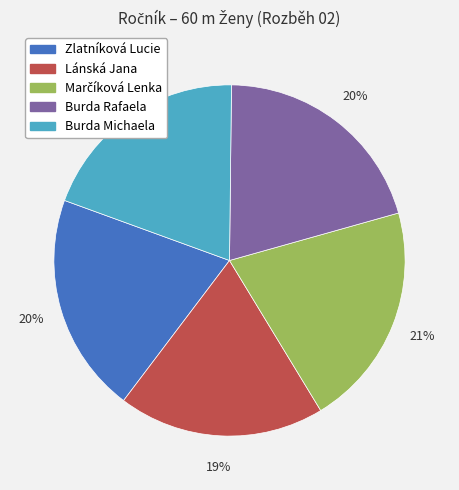

Is it true that Burda Michaela is 35% of the pie?

False